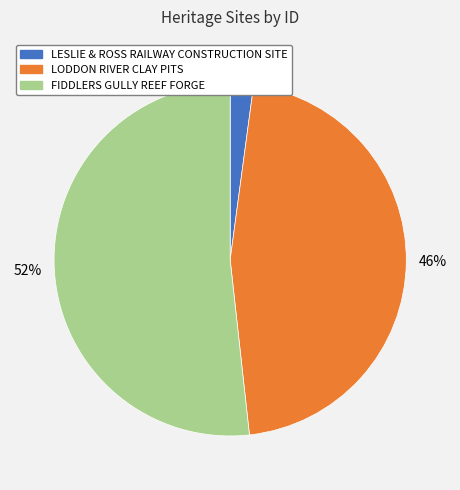

Is FIDDLERS GULLY REEF FORGE the majority of the pie?

Yes